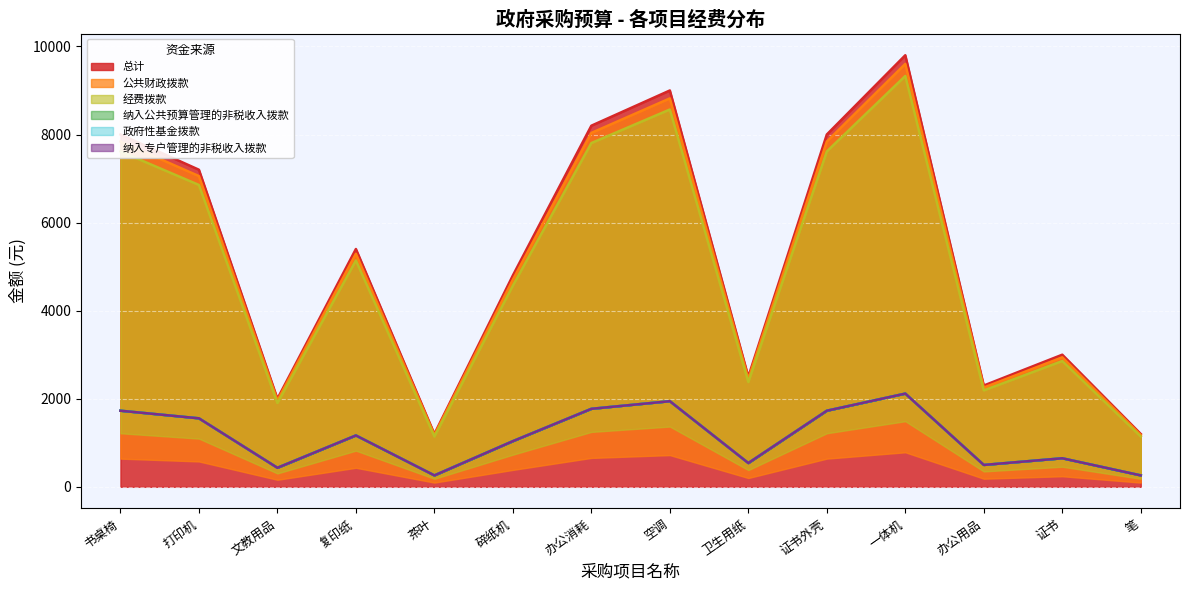

How many data points does each series have?

14